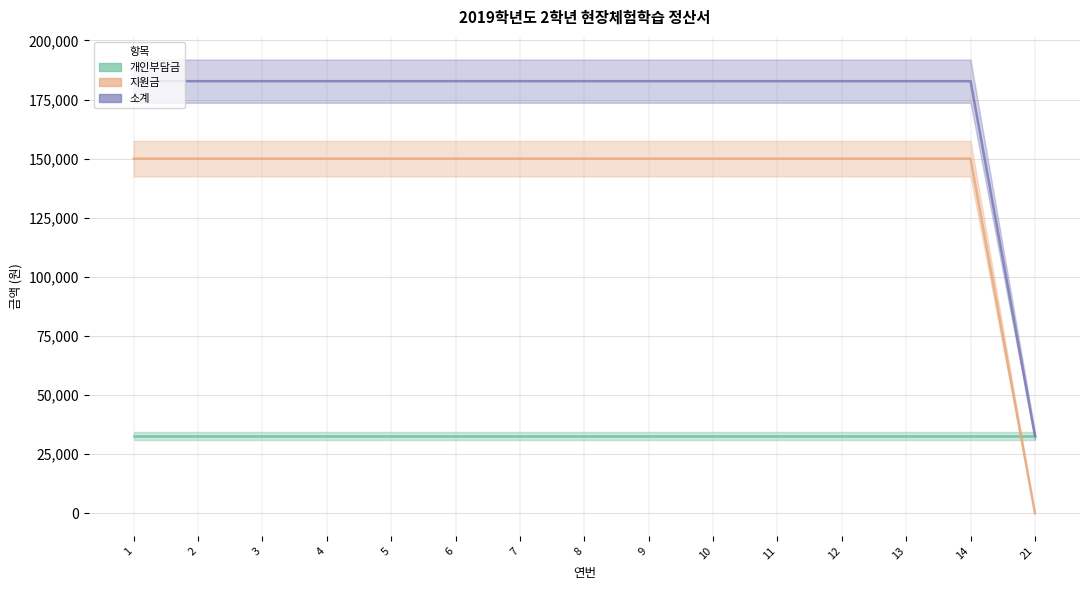

True or false: 지원금 and 개인부담금 cross at least once.

True